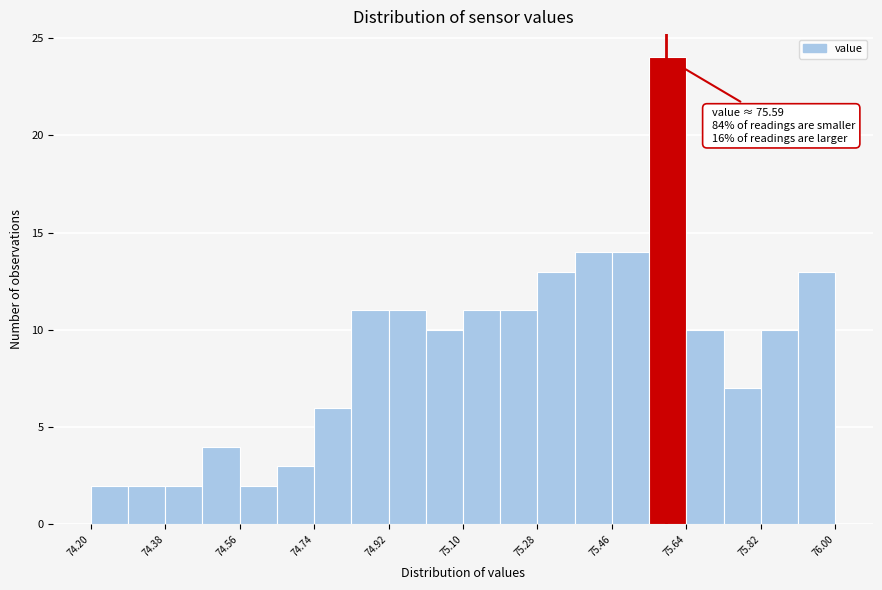

Which range on the x-axis has the tallest bar?

75.55 to 75.64